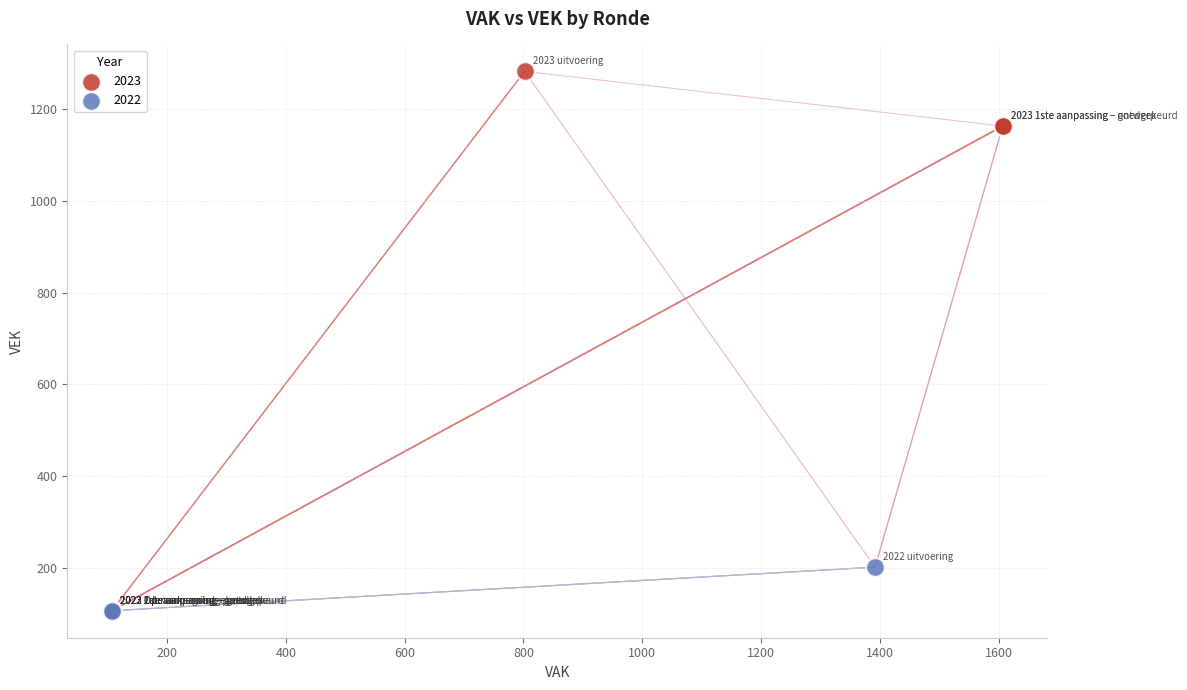

Which series has the widest spread of Y values?

2023